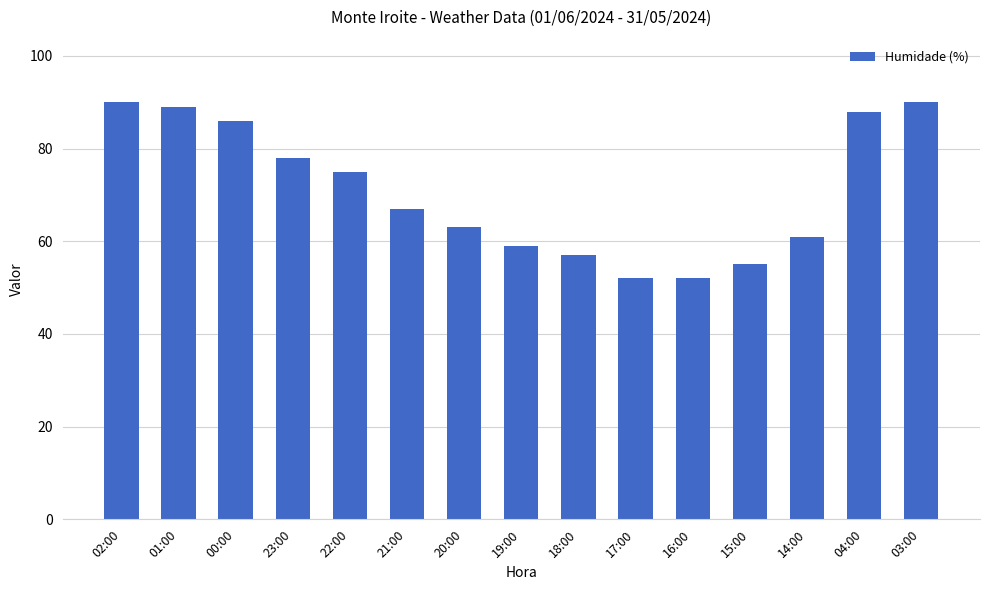

What is the difference between the values at 14:00 and 17:00?

9